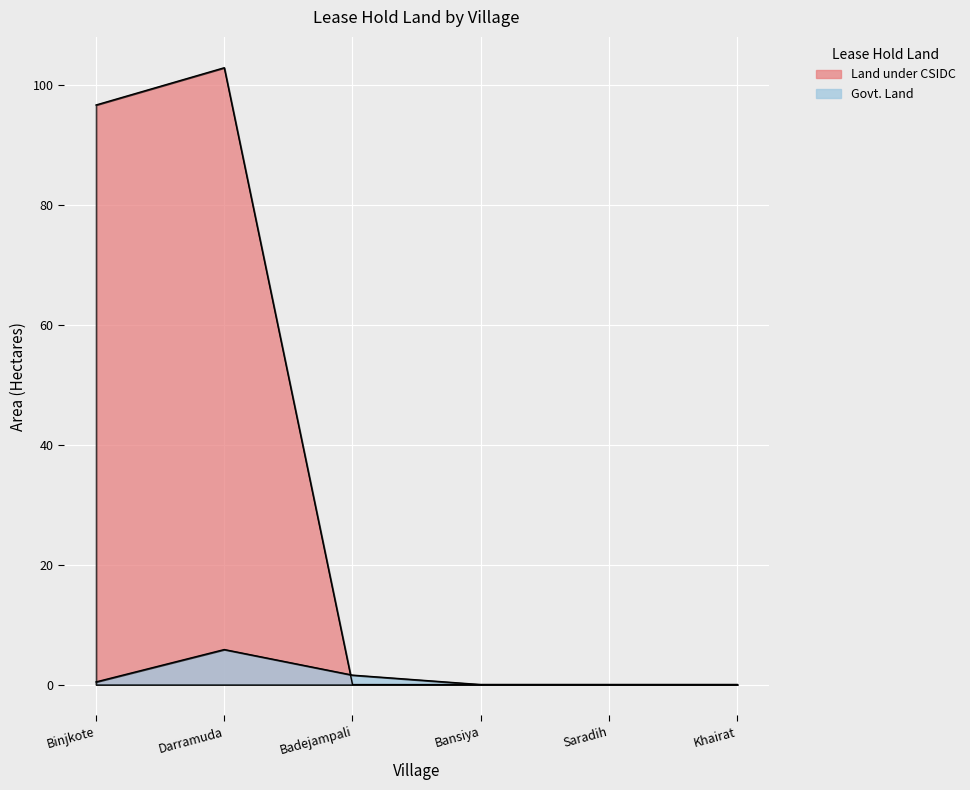

Which series has the largest range (max minus min)?

Land under CSIDC